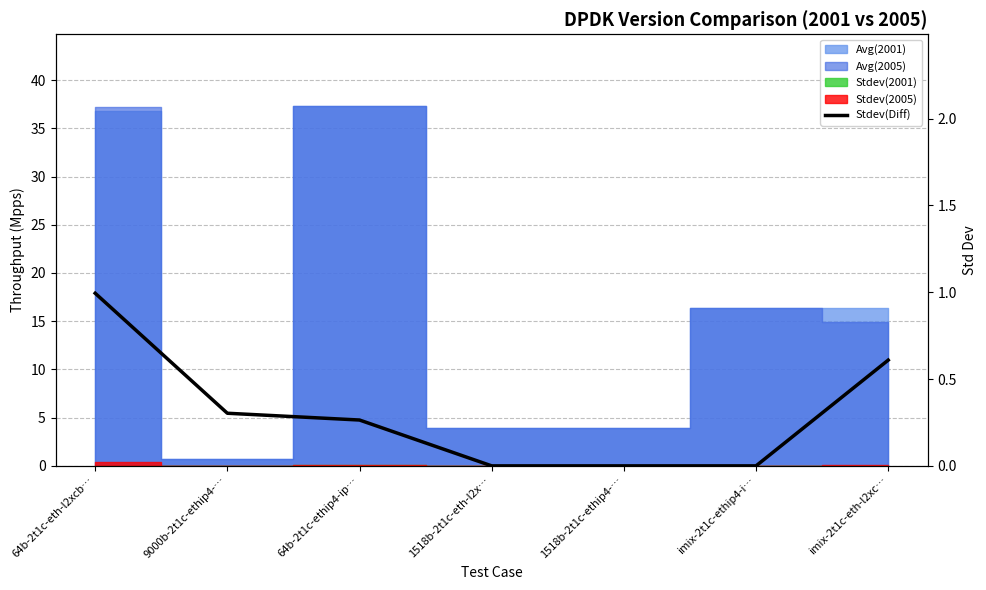

The value at imix-2t1c-ethip4-i… is 0.6. True or false?

False